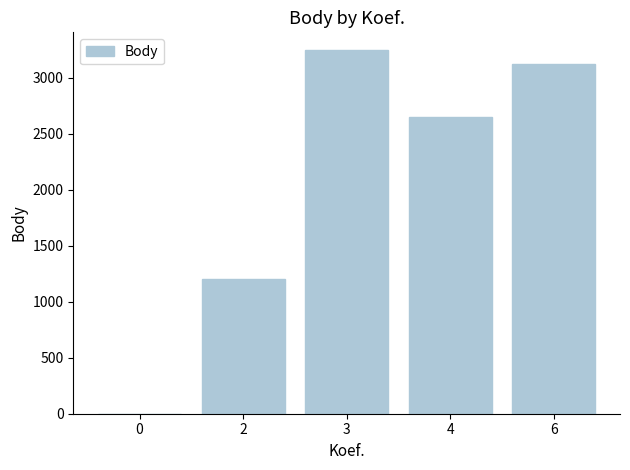

What is the greatest value displayed?

3243